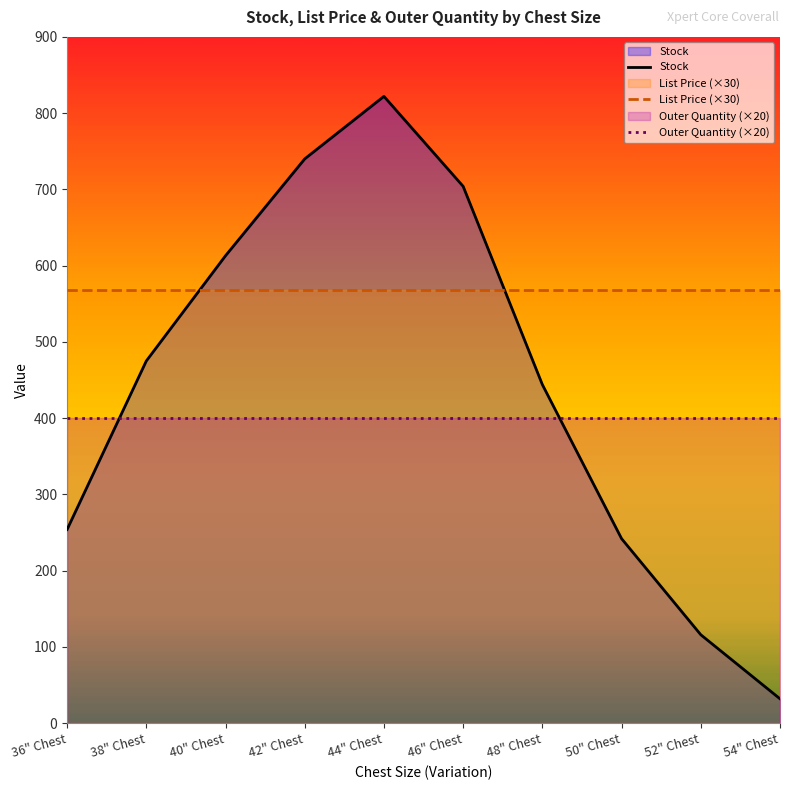

What is the sum of all Outer Quantity values?

200.0